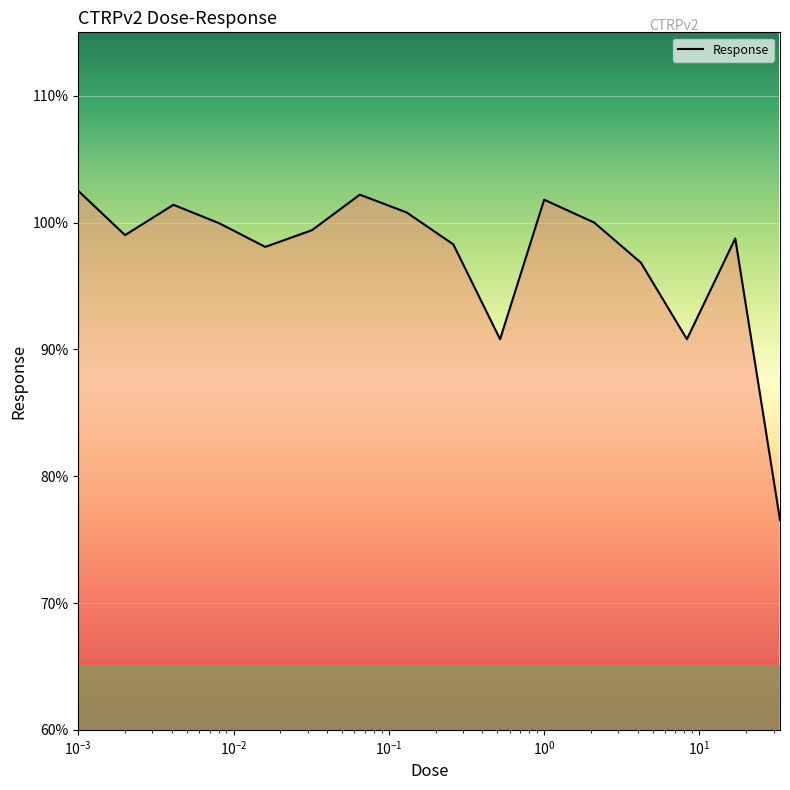

What is the difference between the maximum and second lowest values?

11.7